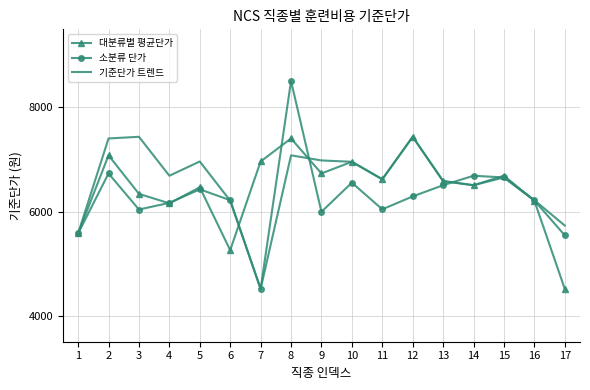

The value of 소분류 단가 at 17 is 5543. True or false?

True